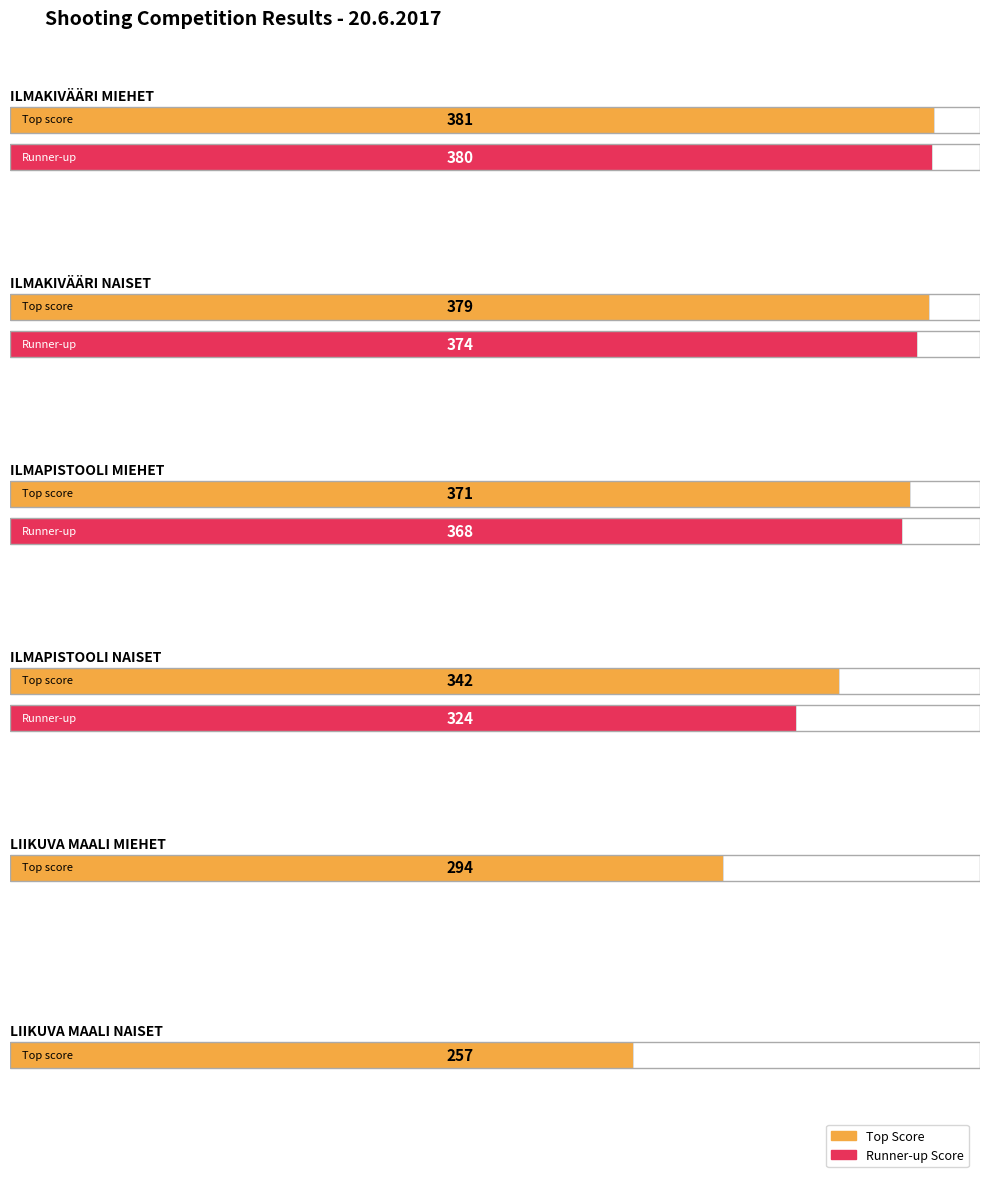

What are all the series names shown in the legend?

Top Score, Runner-up Score